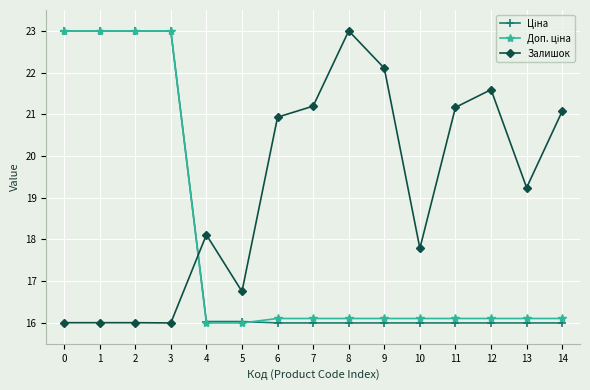

True or false: Залишок has a value of 29.6 at 6.

False